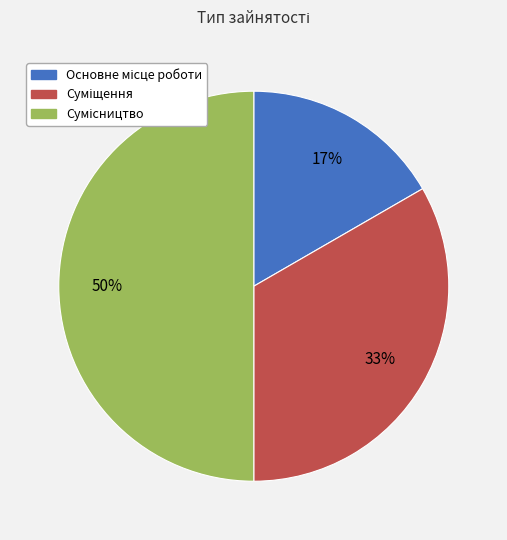

To the nearest percent, what is the difference between the largest and smallest slice percentages?

33%